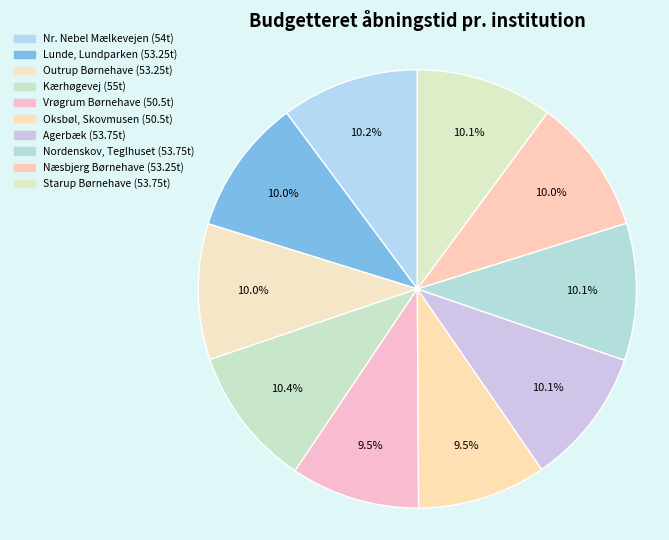

To the nearest percent, what portion does Oksbøl, Skovmusen represent?

10%